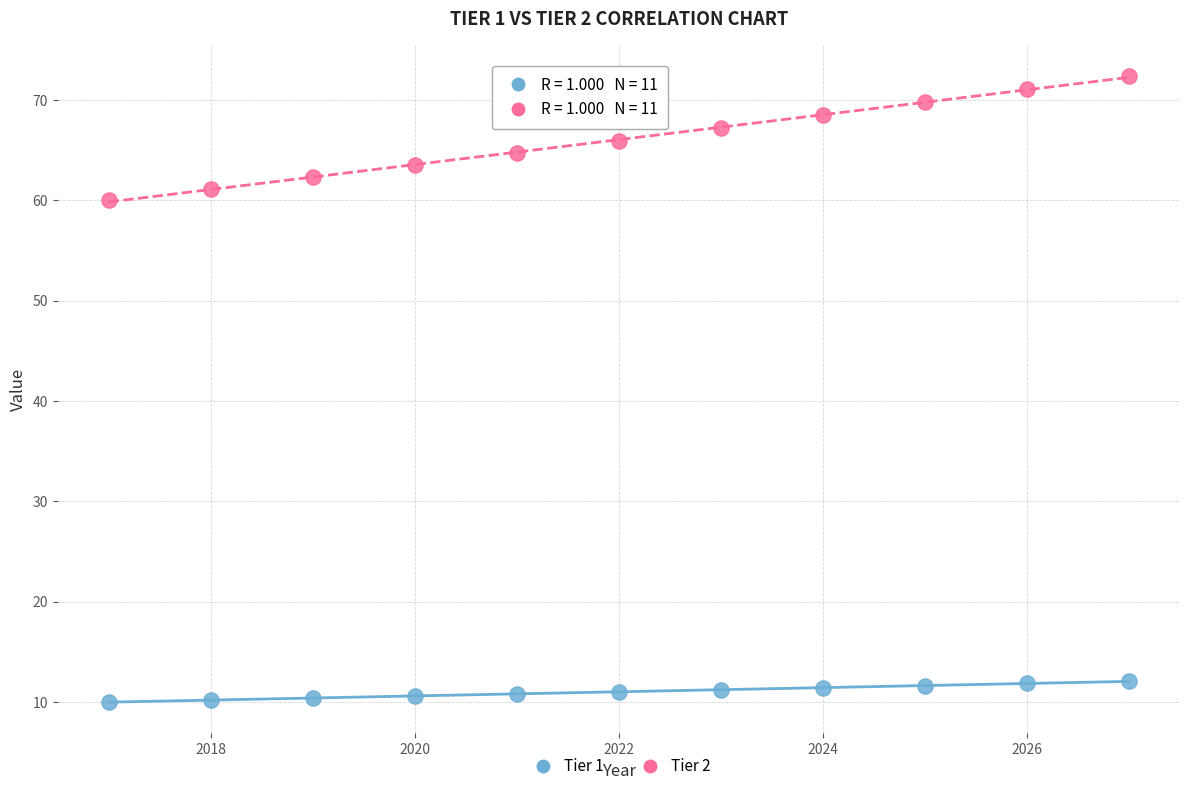

Across all data points, what is the range of Y values (max minus min)?

62.4